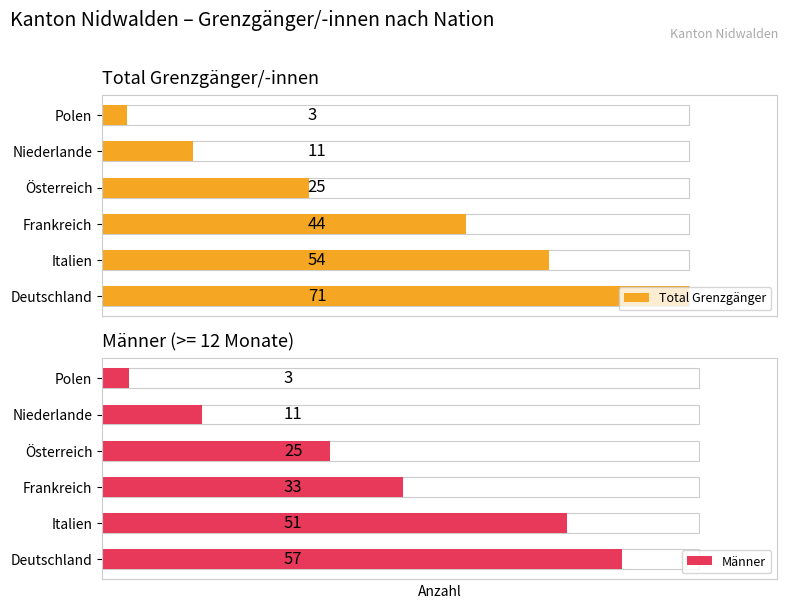

What is the minimum value shown in the chart?

3